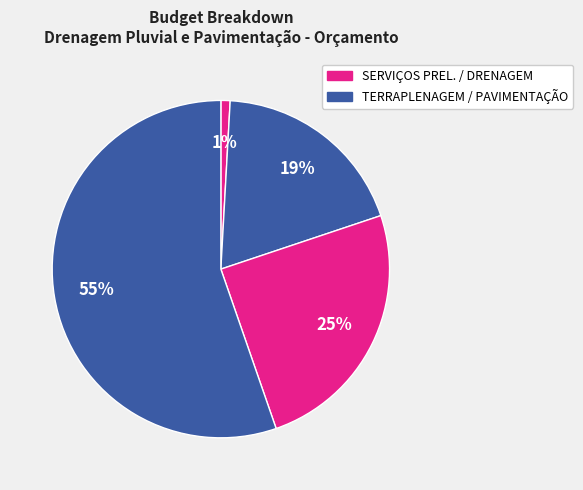

Count the number of slices in the pie.

4